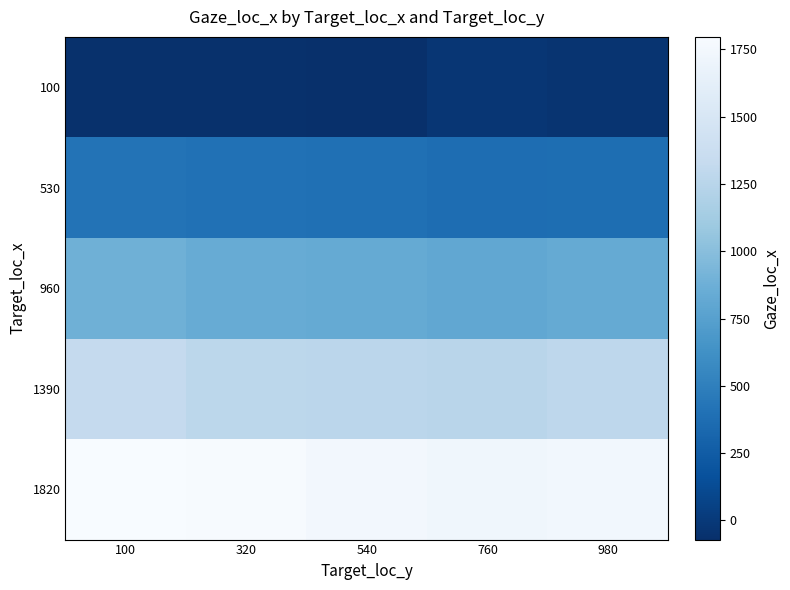

Which series has the largest total across all categories?

1820